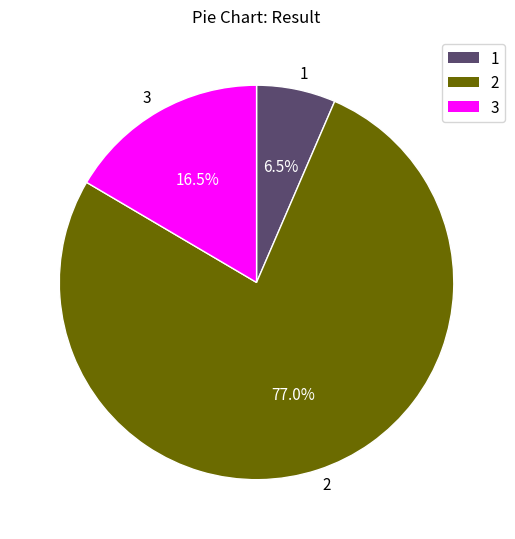

Is 2 the majority of the pie?

Yes